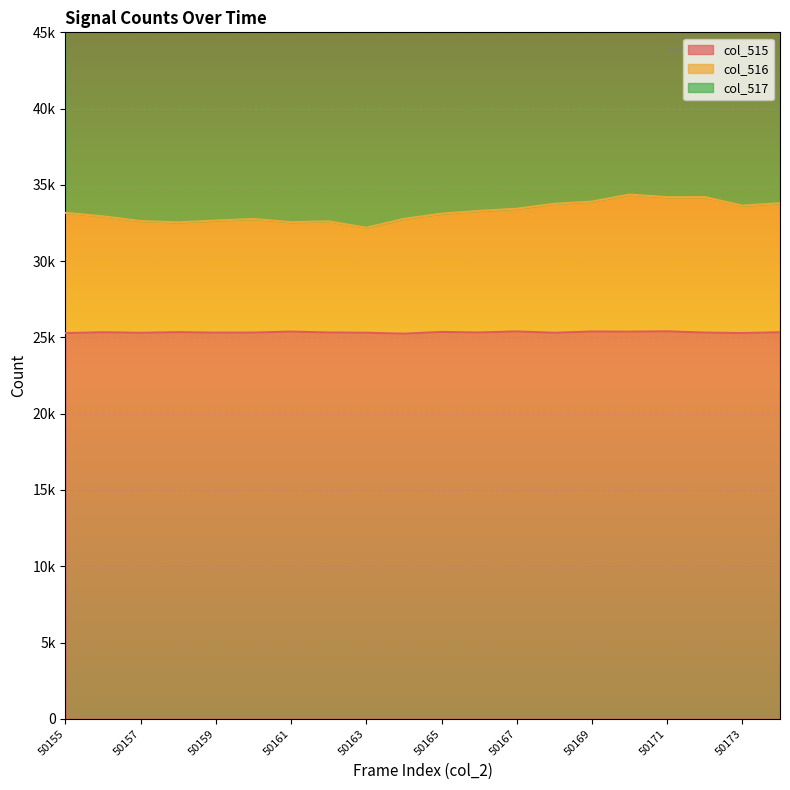

What is the difference between the maximum and minimum values in the col_516 series?

2172